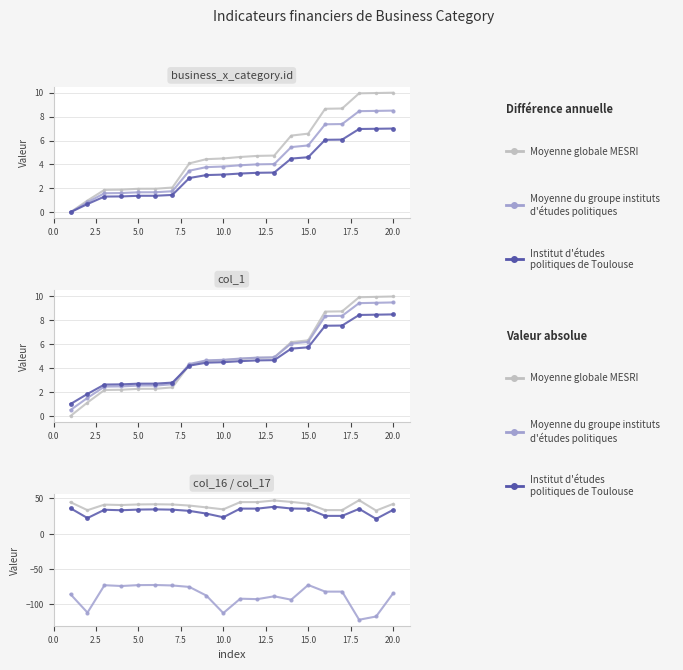

At 20.0, list the series in order from smallest to largest.

Moyenne du groupe instituts, Institut d'études, Moyenne globale MESRI